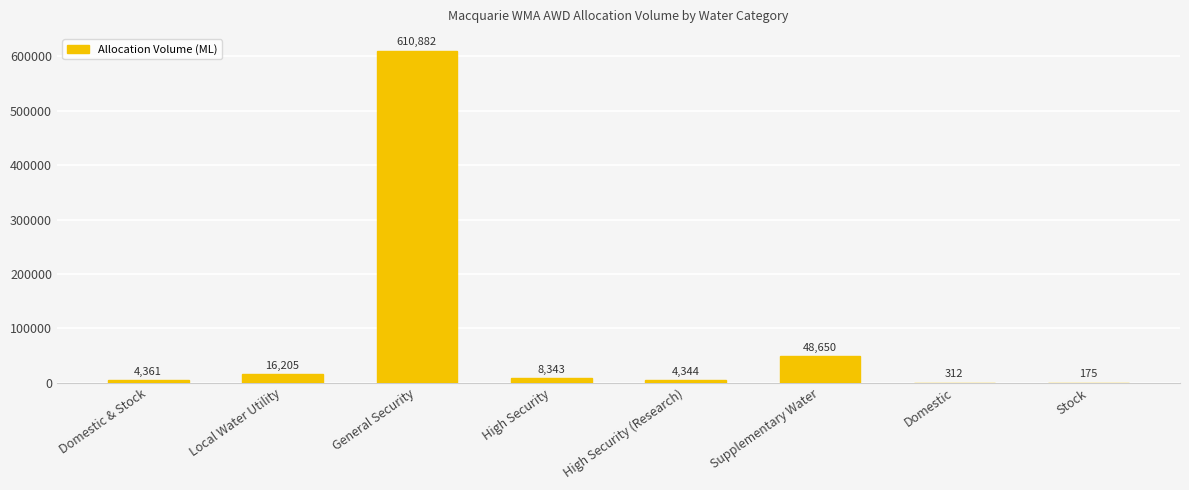

What is the sum of the values at General Security and Stock?

611057